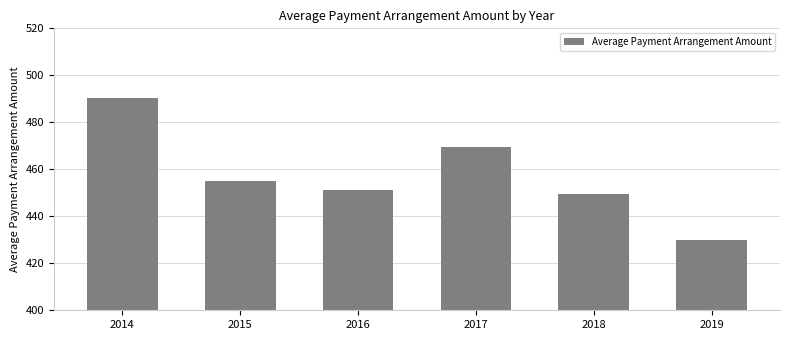

What is the greatest value displayed?

490.5